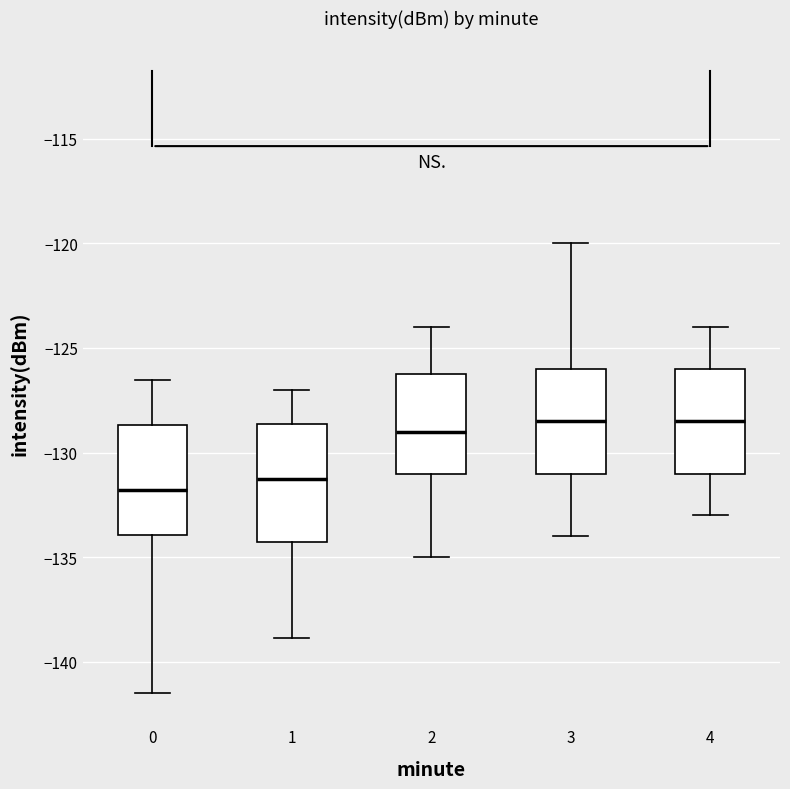

Where is the upper edge of the box at x = 2 on the y-axis? The values are not printed on the chart, so give them approximately, as read against the axis.

-126.0